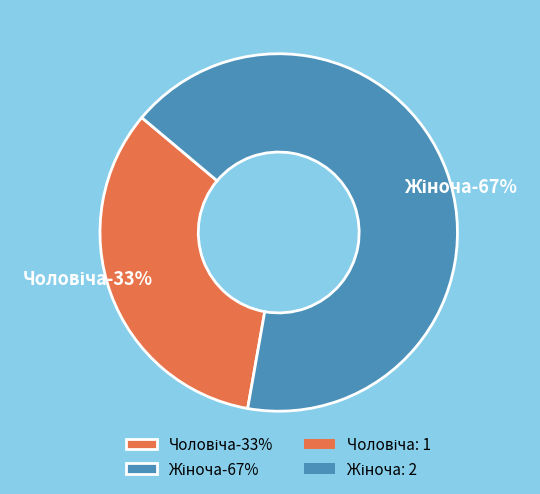

To the nearest percent, what portion does Жіноча represent?

67%